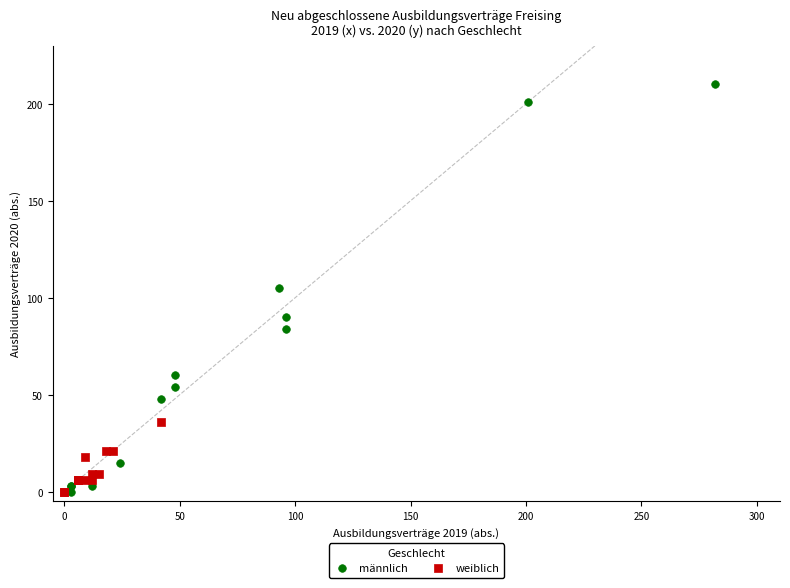

Which series reaches the maximum Y coordinate?

männlich